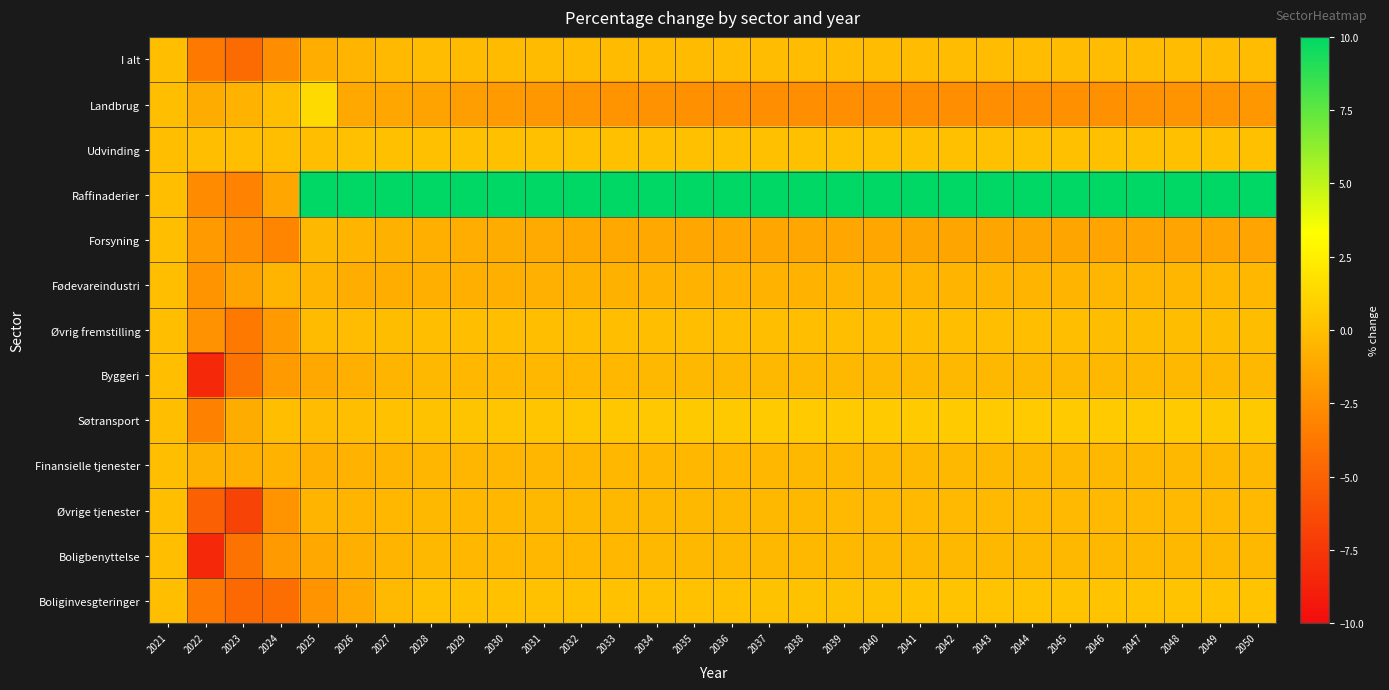

At which category is the sum across all series the highest?

2050